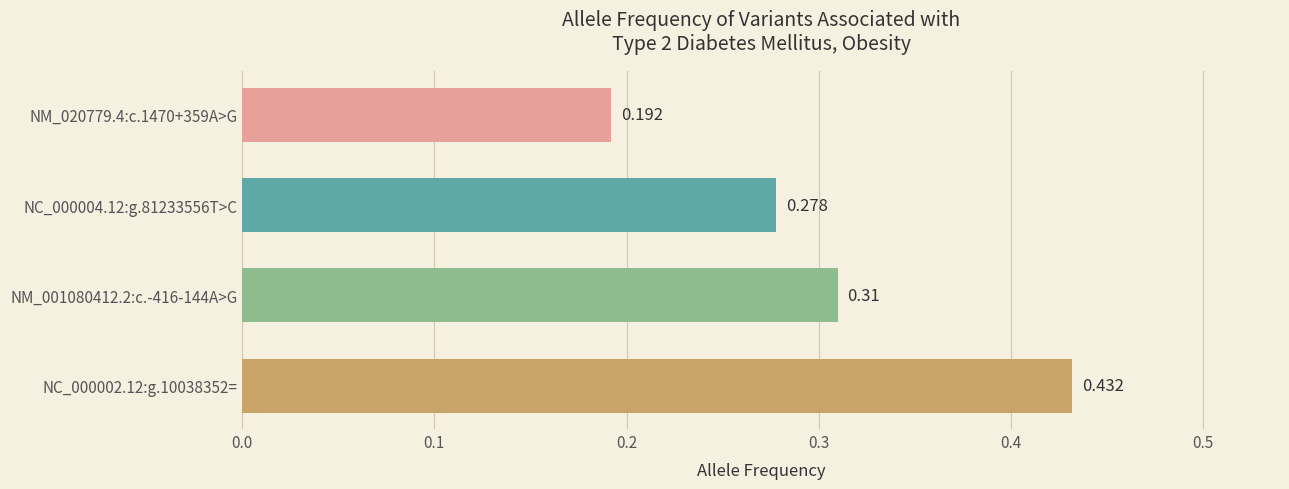

How many data points does each series have?

4